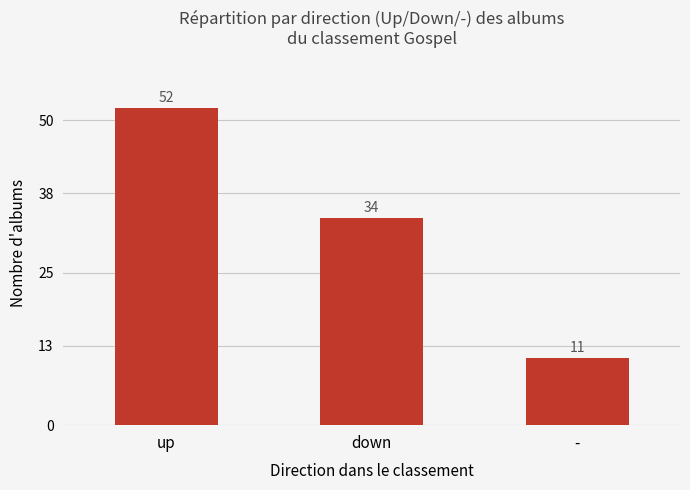

At which label is the value closest to 31?

down